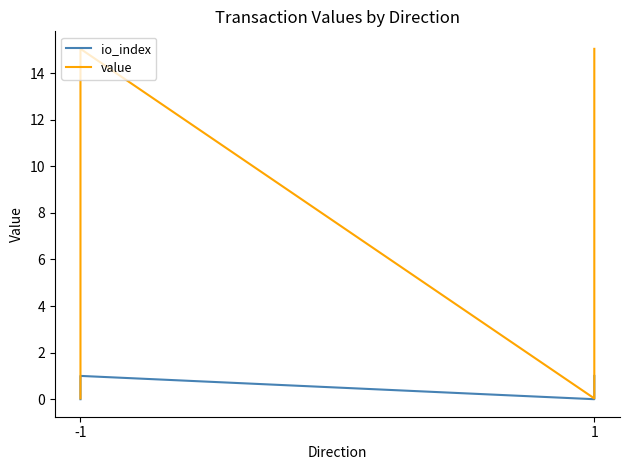

How many data points does each series have?

4